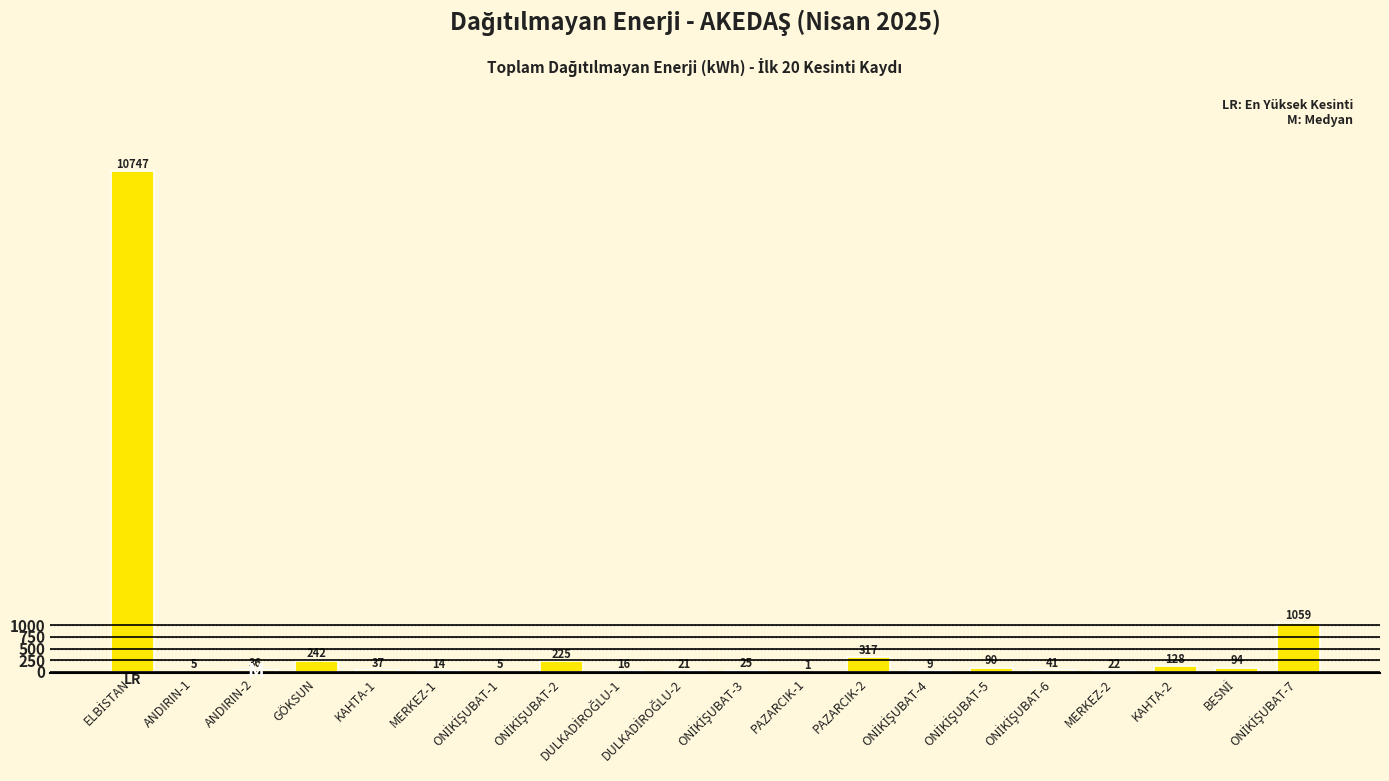

The value at MERKEZ-1 is 13.8. True or false?

True